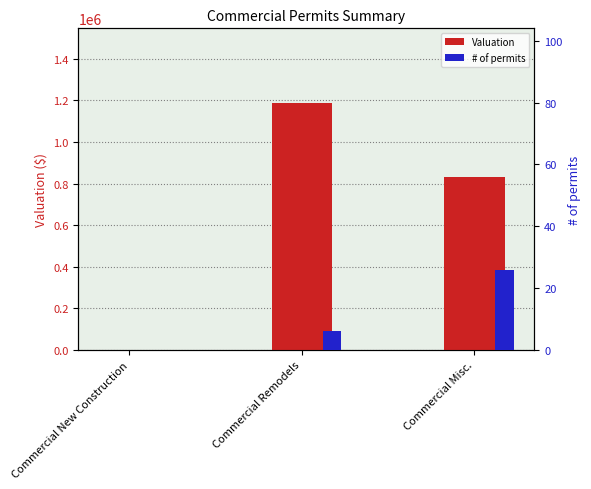

What are all the series names shown in the legend?

Valuation, # of permits